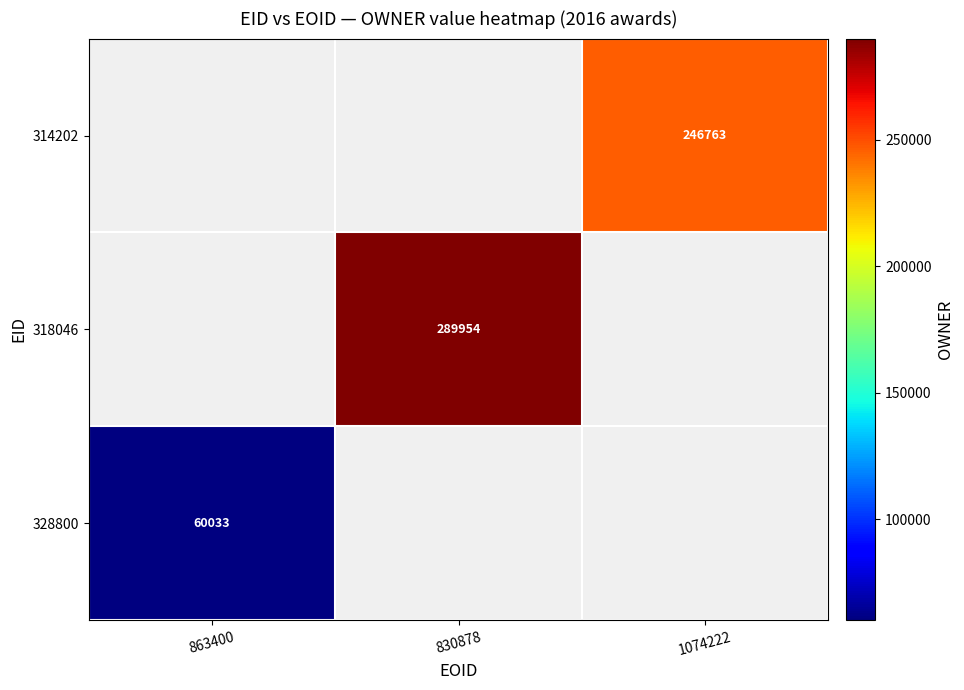

The 328800 series shows 89265 at 863400. True or false?

False